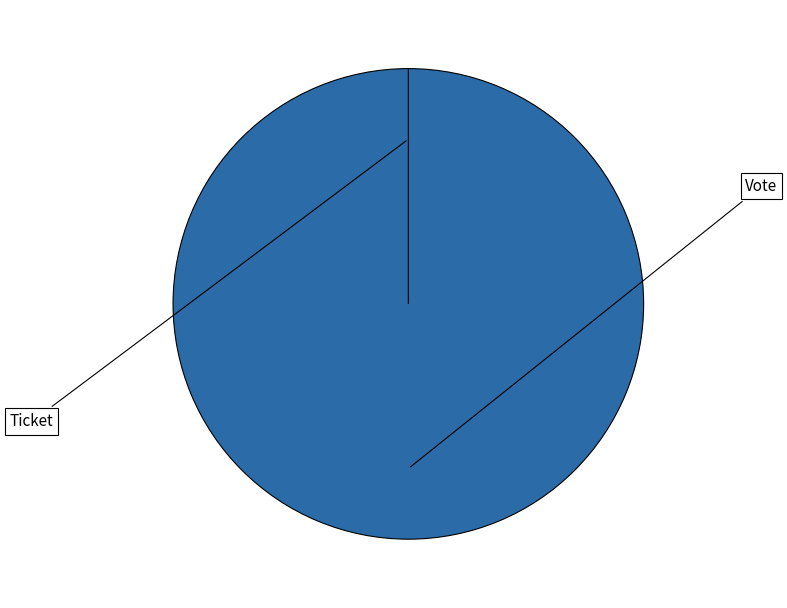

To the nearest percent, what is the difference between the Vote and Ticket slice percentages?

100%